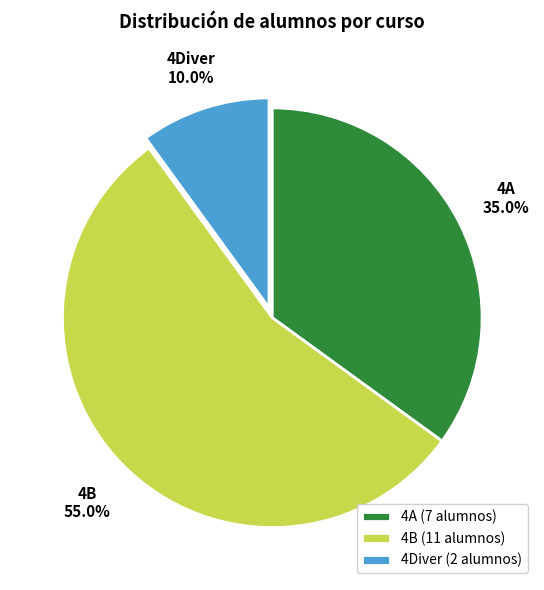

Is it true that 4Diver is 1% of the pie?

False